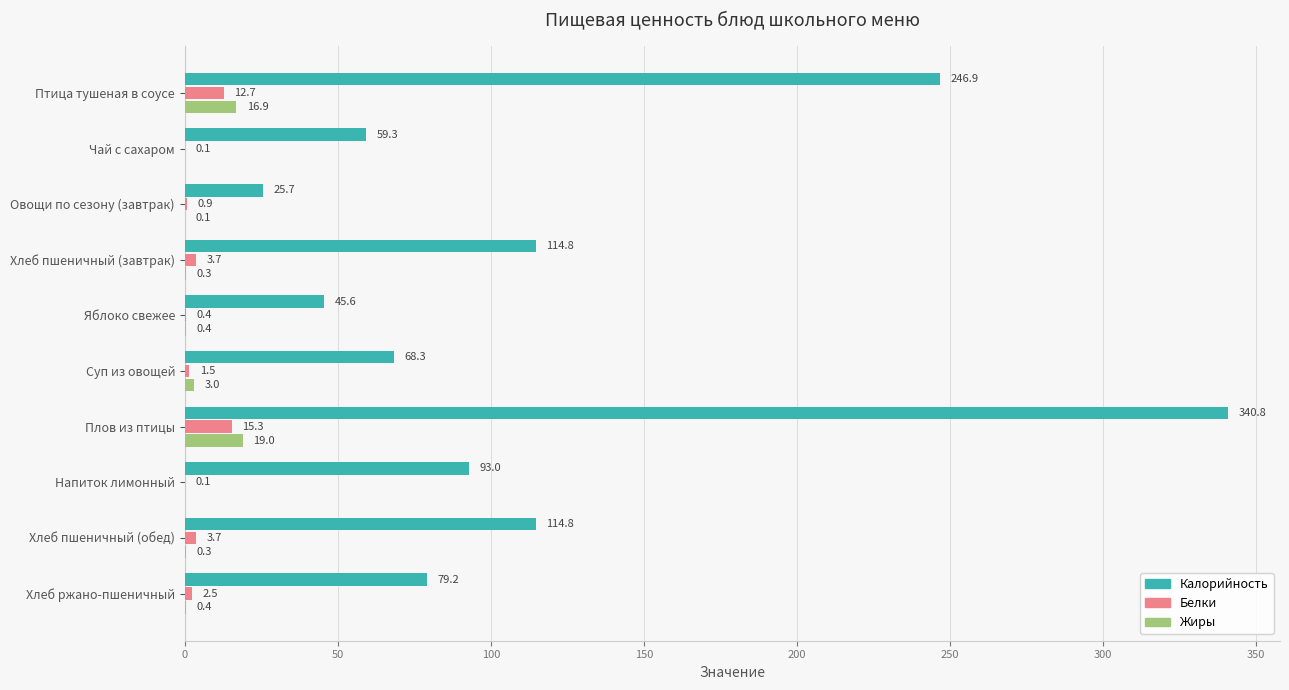

What is the approximate value of Жиры at Хлеб пшеничный (завтрак)?

0.3